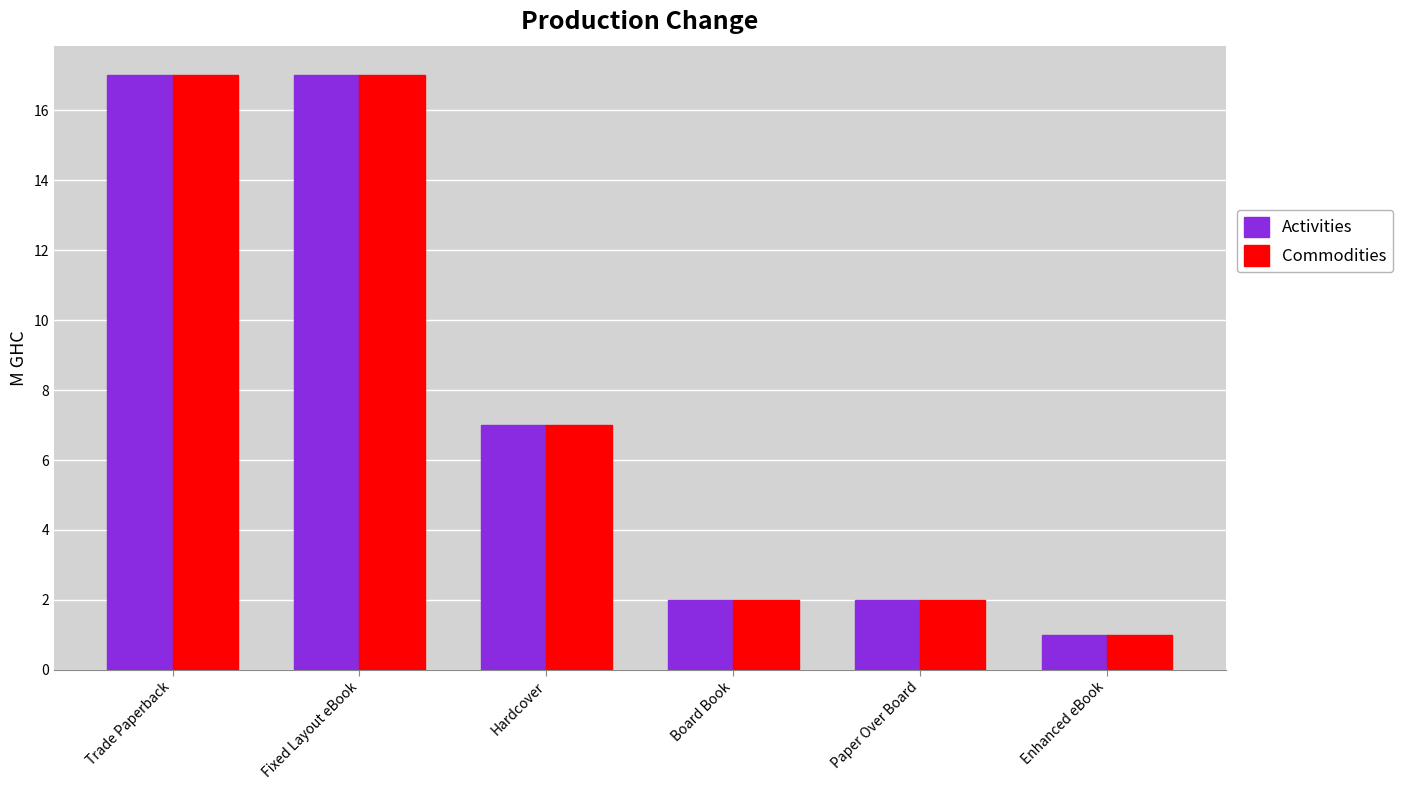

What is the label of the 1st bar from the right?

Enhanced eBook